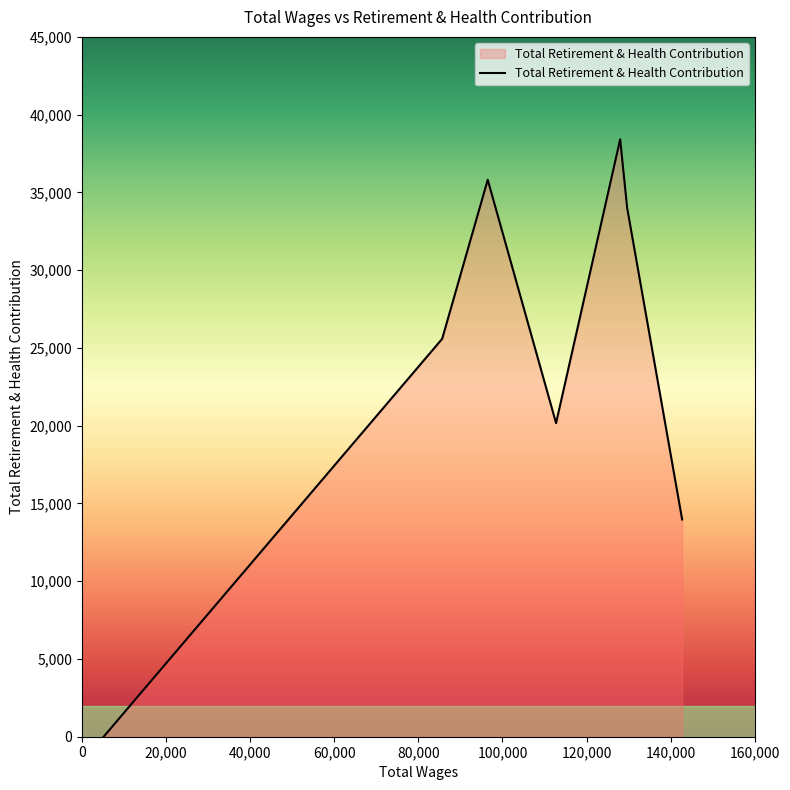

What is the maximum value shown in the chart?

38413